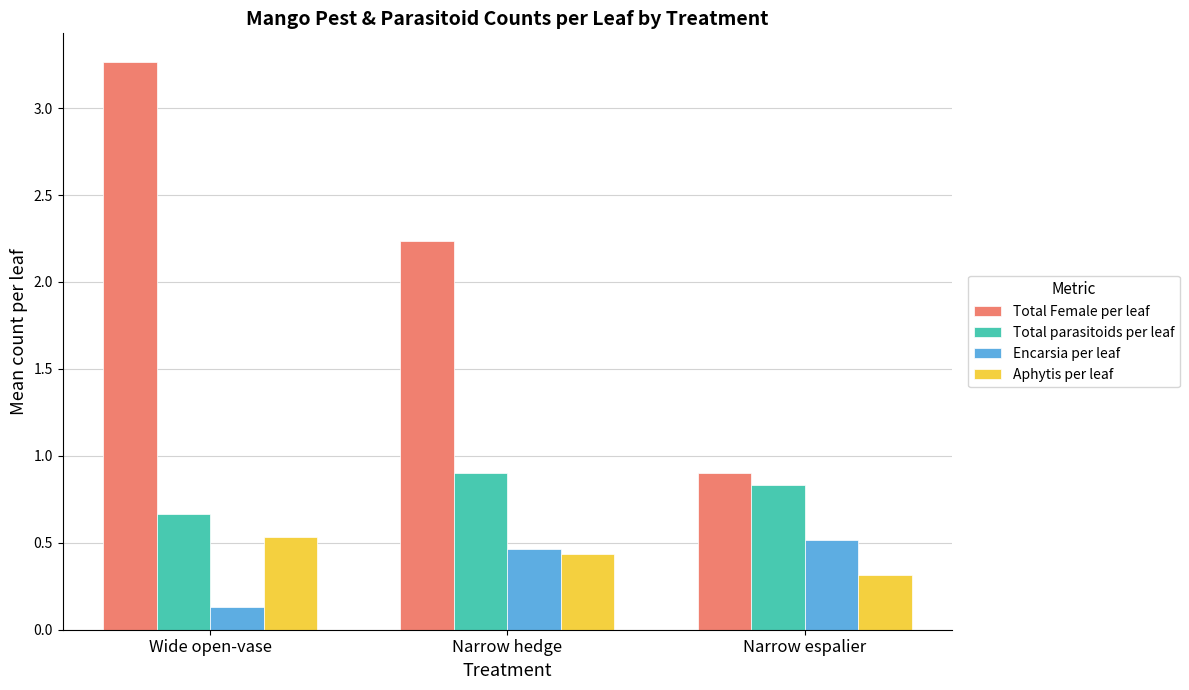

Is it true that Aphytis per leaf equals 0.4 at Narrow hedge?

True